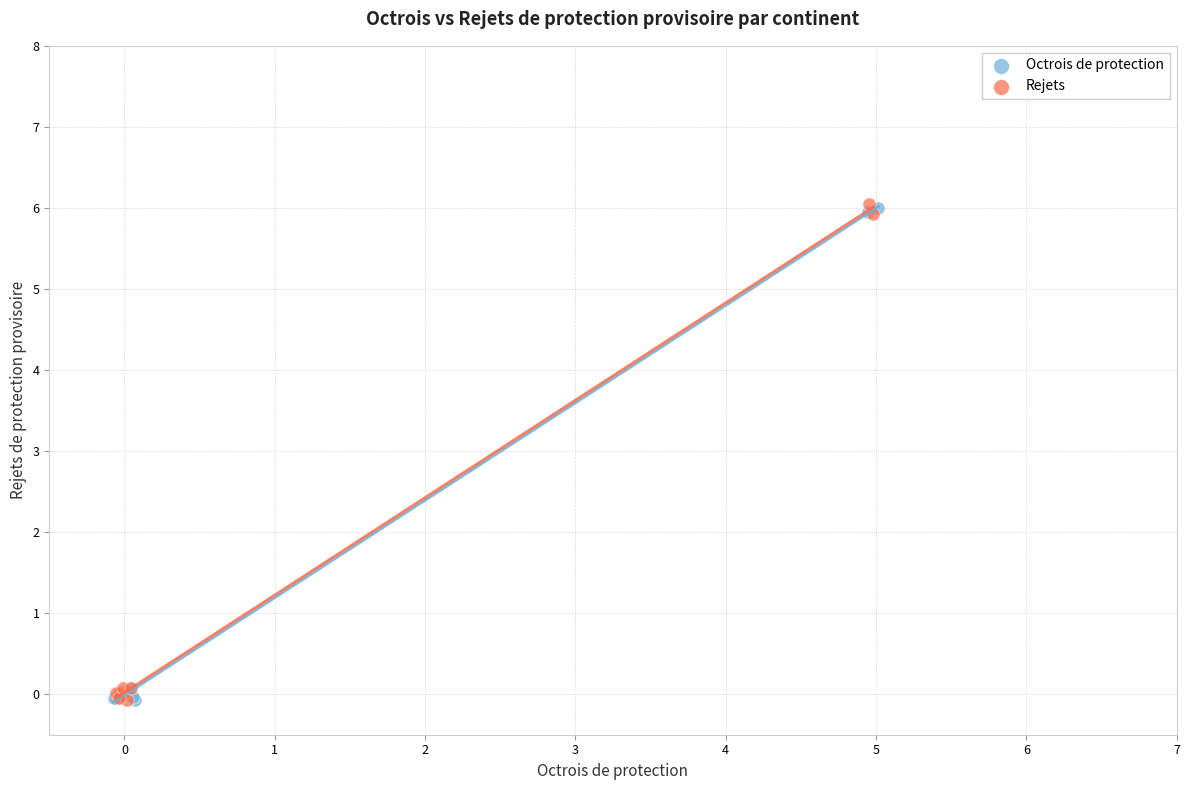

What are all the series names shown in the legend?

Octrois de protection, Rejets